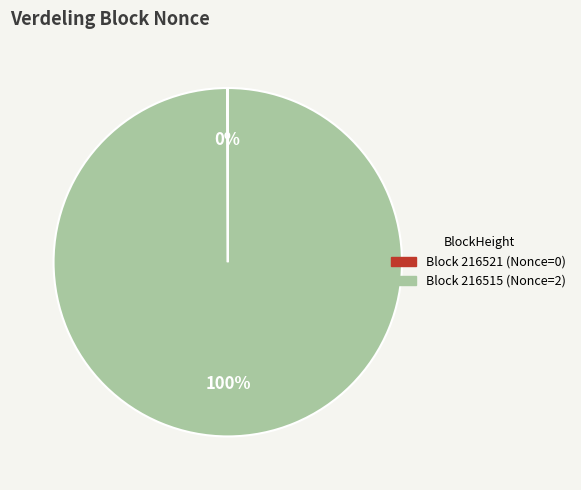

Is there any slice that represents more than half of the pie?

Yes